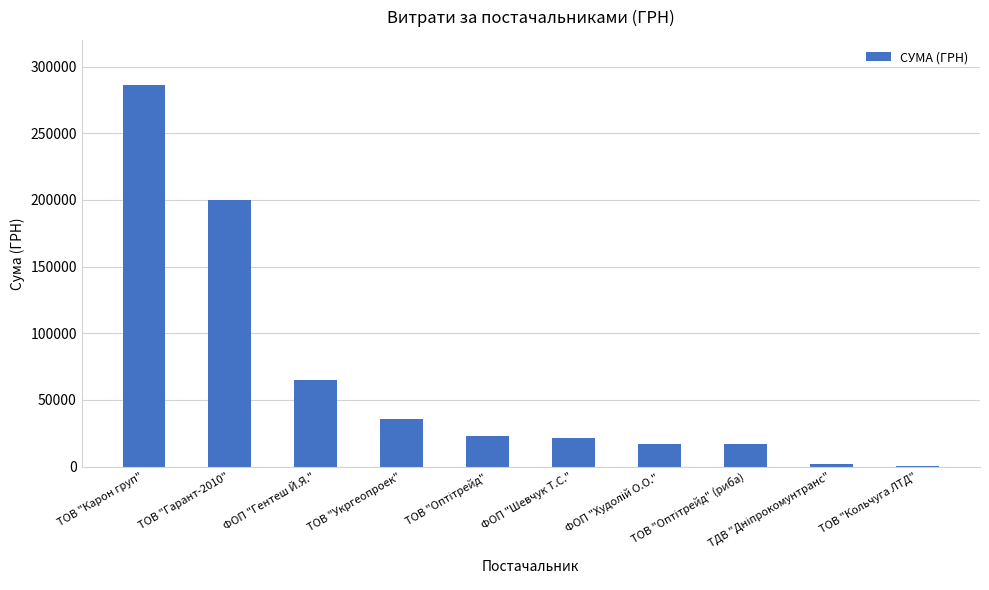

Reading left to right, list all the values displayed in this chart.

285812.9	200209.7	64770.0	35965.4	22665.0	21581.0	17307.0	16839.0	2122.6	609.0